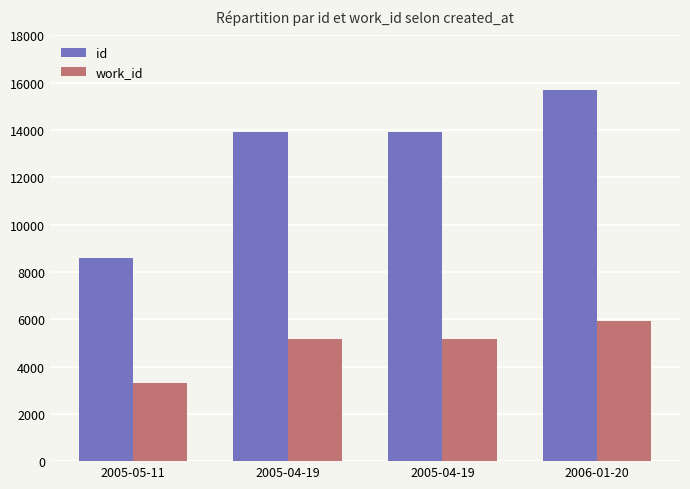

Which has a higher value, 2006-01-20 or 2005-04-19?

2006-01-20